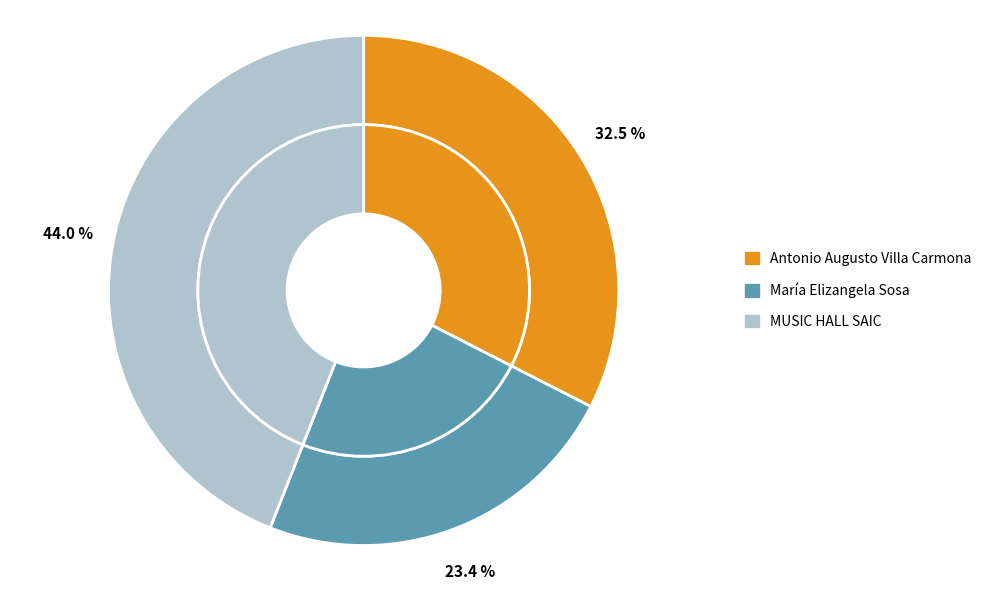

Is it true that María Elizangela Sosa is 23% of the pie?

True